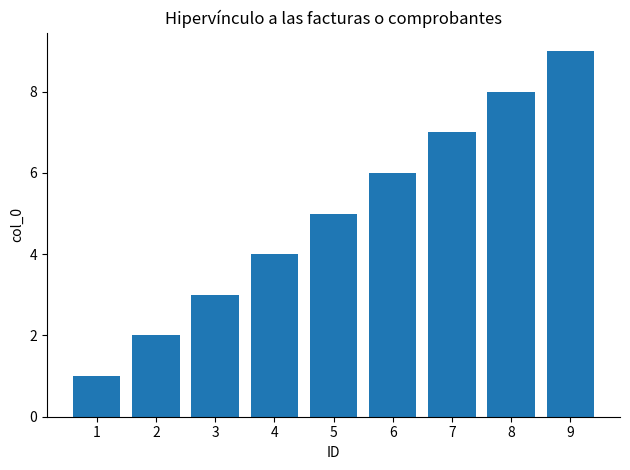

What is the change in value from 5 to 9?

+4